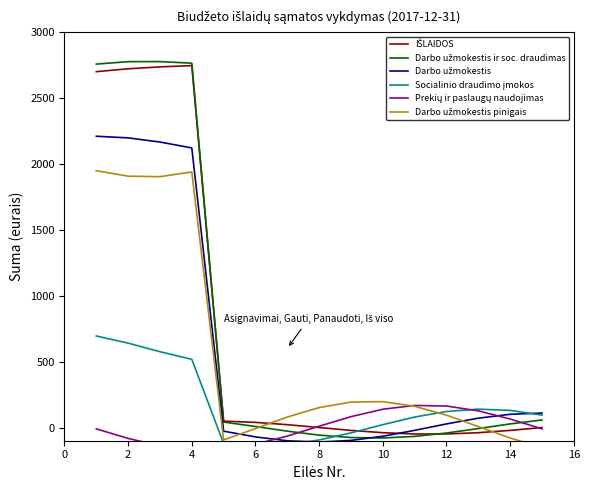

What are all the series names shown in the legend?

IŠLAIDOS, Darbo užmokestis ir soc. draudimas, Darbo užmokestis, Socialinio draudimo įmokos, Prekių ir paslaugų naudojimas, Darbo užmokestis pinigais